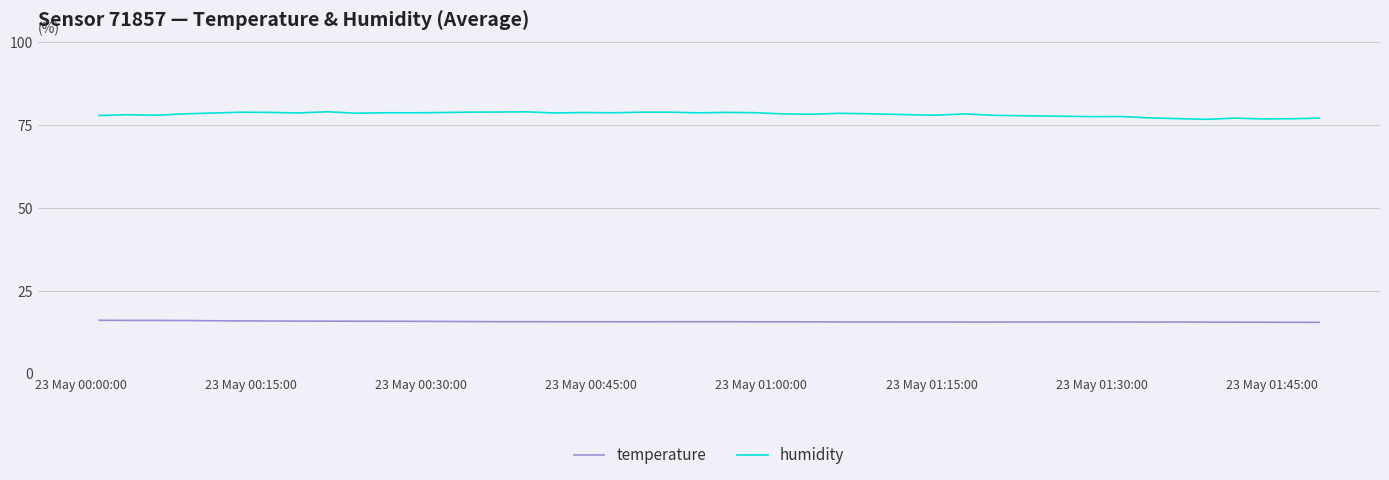

Which series has the largest range (max minus min)?

humidity